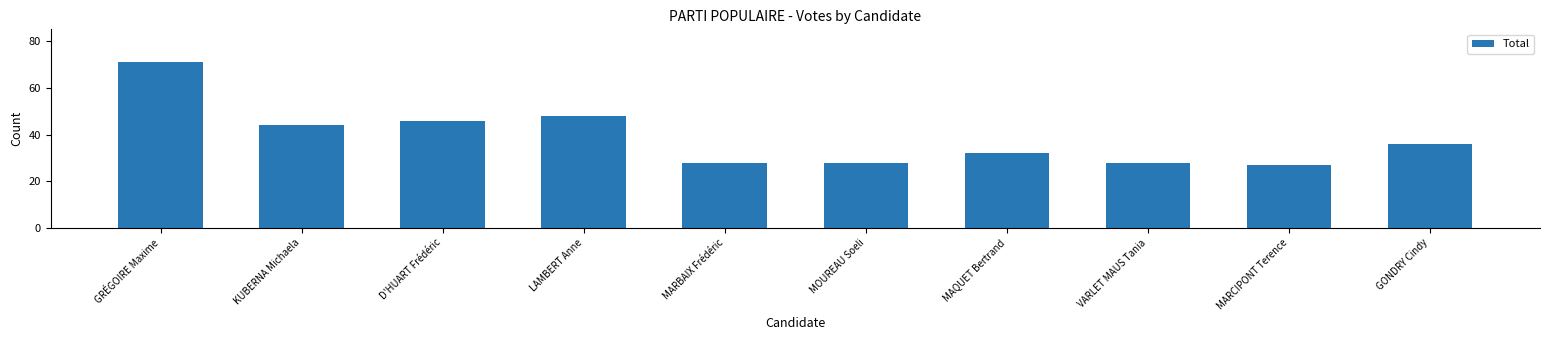

What value does the data have at MOUREAU Soeli?

28